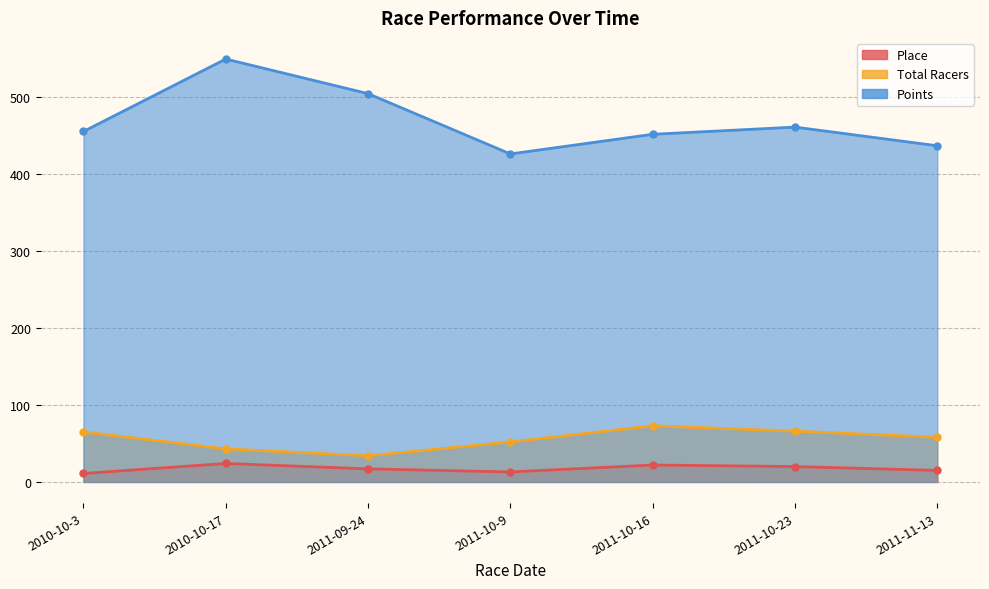

True or false: Place has more than 2 points higher than both neighbors.

False